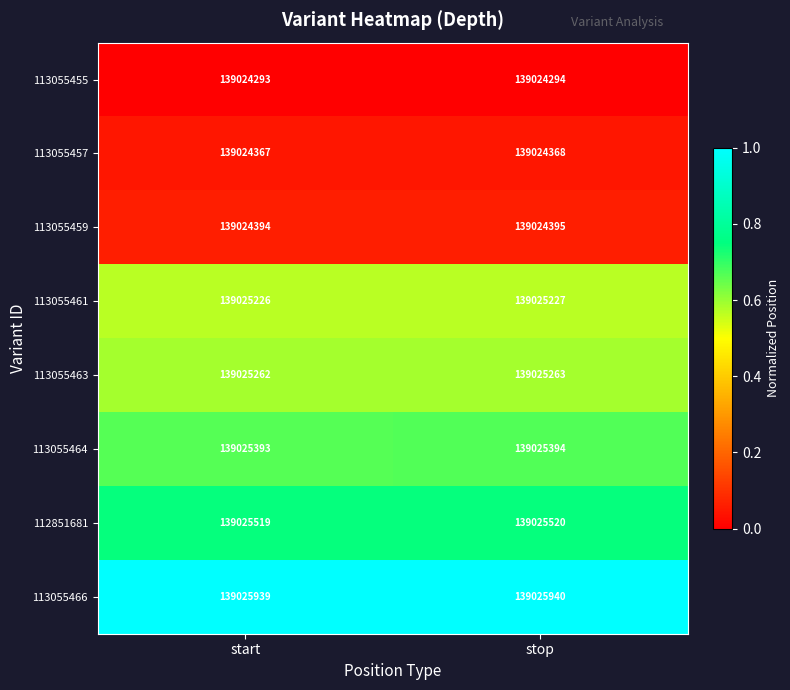

What is the greatest value displayed?

139025940